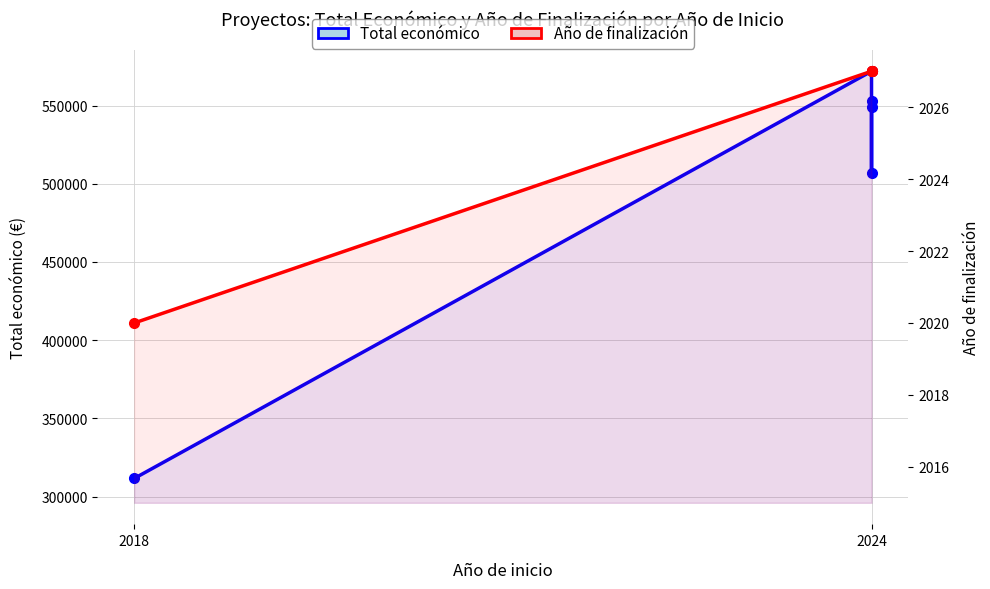

Which series changed the most between 2024 and 4?

Total económico